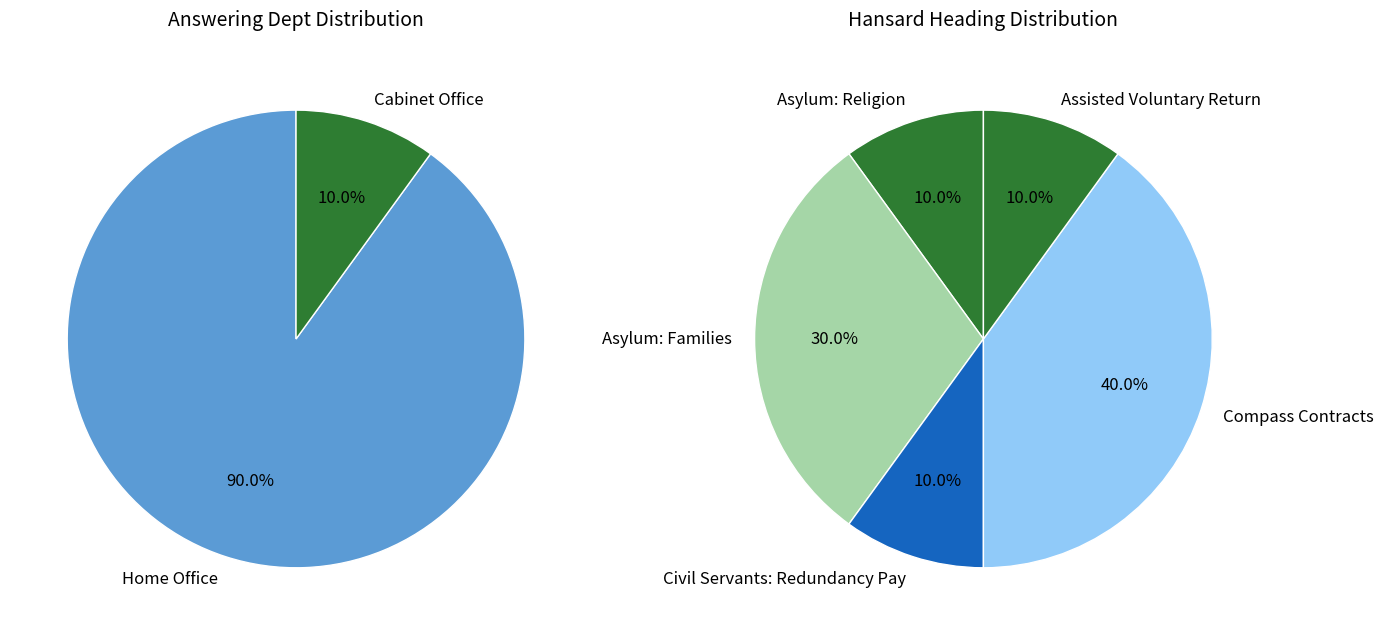

Is it true that Compass Contracts (38984) is 16% of the pie?

False